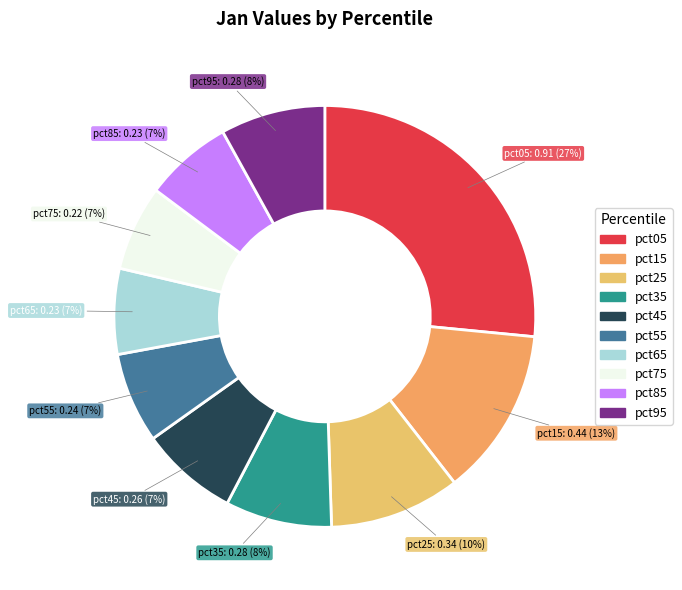

How many segments does this pie chart have?

10